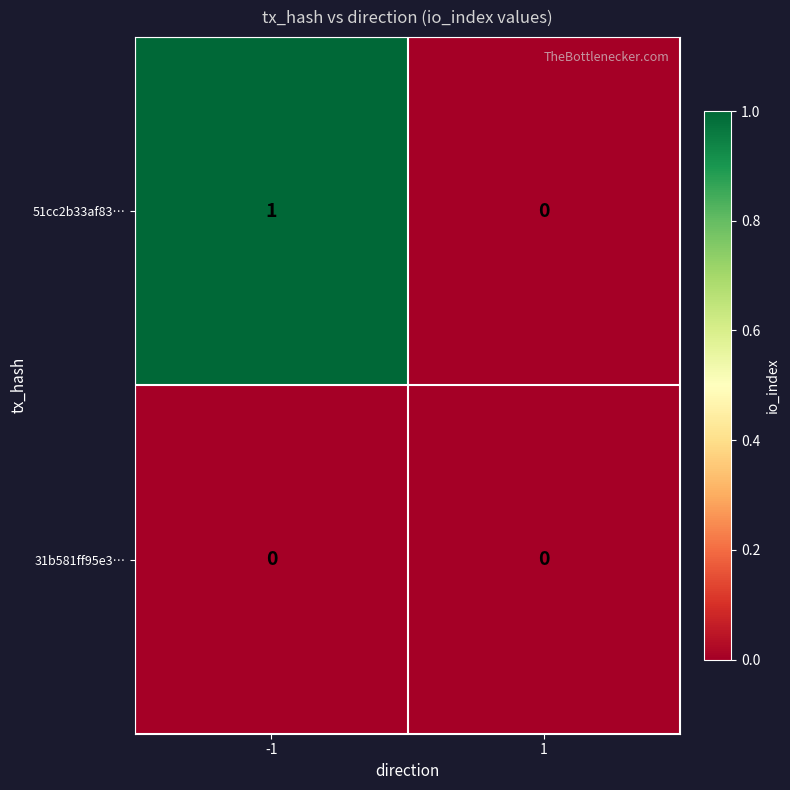

Is it true that 31b581ff95e3… equals 0 at -1?

True